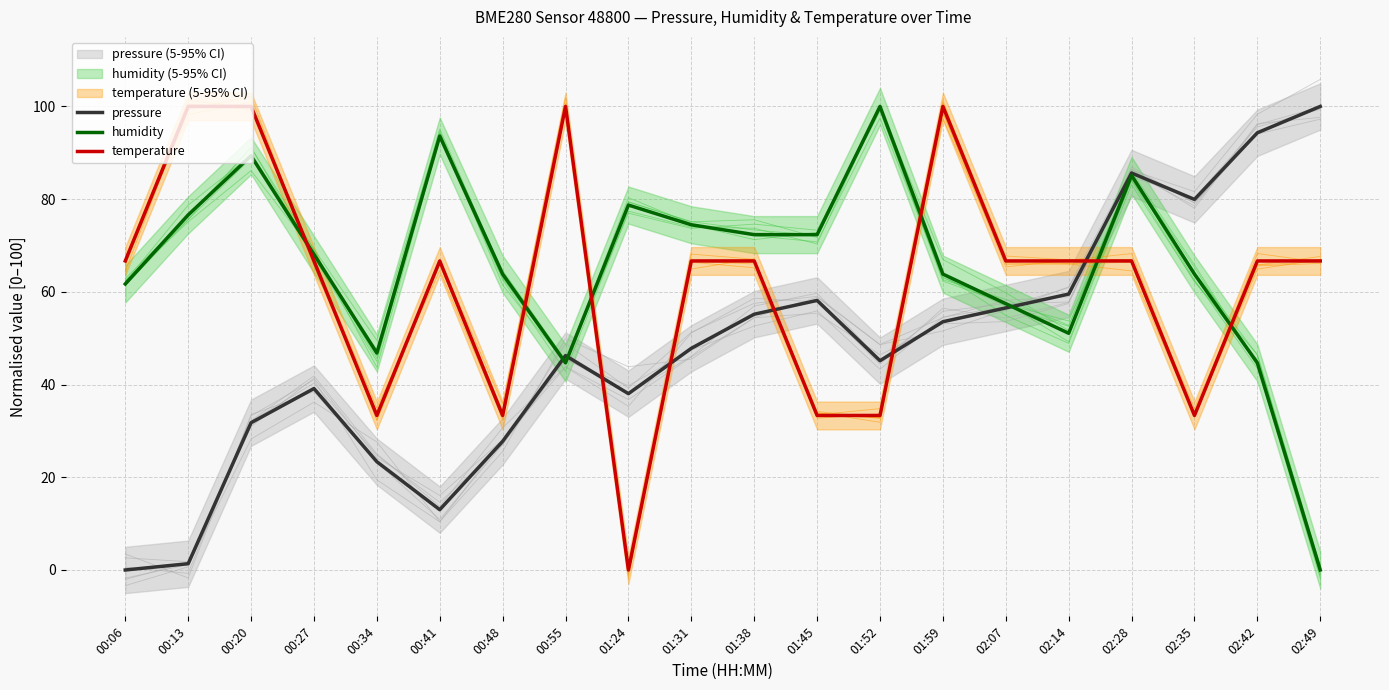

Reading right to left, list all the values displayed in this chart.

pressure: 02:49=100.0	02:42=94.3	02:35=79.9	02:28=85.6	02:14=59.5	02:07=56.5	01:59=53.6	01:52=45.1	01:45=58.2	01:38=55.2	01:31=47.8	01:24=38.0	00:55=46.2	00:48=27.8	00:41=13.0	00:34=23.4	00:27=39.1	00:20=31.8	00:13=1.4	00:06=0.0
humidity: 02:49=0.0	02:42=44.7	02:35=63.8	02:28=85.1	02:14=51.1	02:07=57.4	01:59=63.8	01:52=100.0	01:45=72.3	01:38=72.3	01:31=74.5	01:24=78.7	00:55=44.7	00:48=63.8	00:41=93.6	00:34=46.8	00:27=68.1	00:20=89.4	00:13=76.6	00:06=61.7
temperature: 02:49=66.7	02:42=66.7	02:35=33.3	02:28=66.7	02:14=66.7	02:07=66.7	01:59=100.0	01:52=33.3	01:45=33.3	01:38=66.7	01:31=66.7	01:24=0.0	00:55=100.0	00:48=33.3	00:41=66.7	00:34=33.3	00:27=66.7	00:20=100.0	00:13=100.0	00:06=66.7